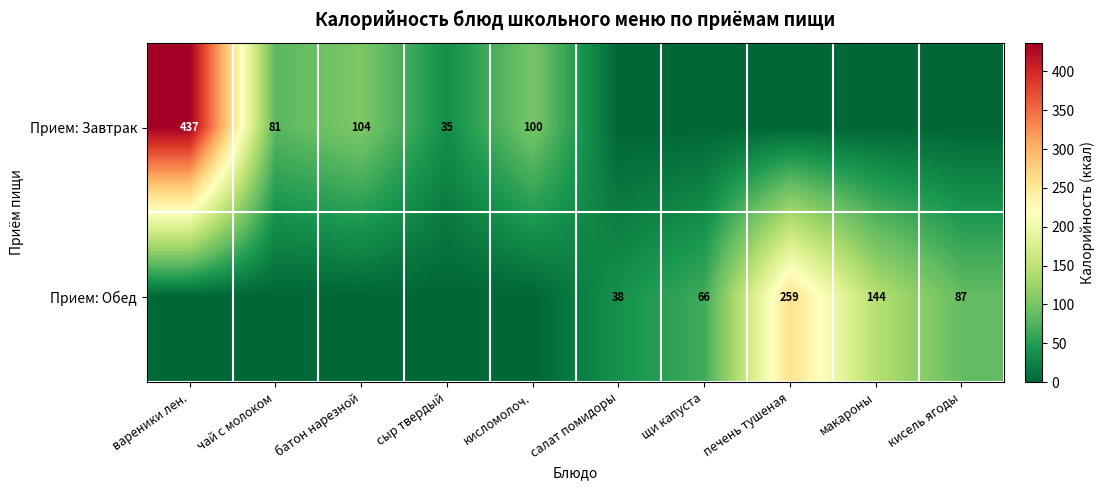

What is the sum of the Прием: Завтрак values at вареники лен. and батон нарезной?

541